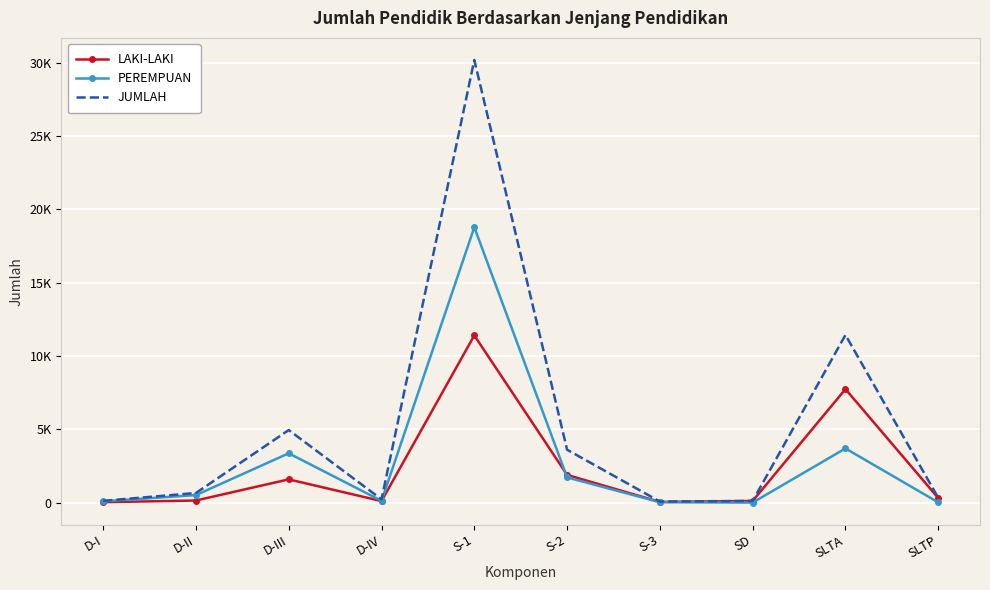

Reading left to right, transcribe all the data shown in this chart.

LAKI-LAKI: D-I=31	D-II=144	D-III=1585	D-IV=104	S-1=11409	S-2=1889	S-3=47	SD=114	SLTA=7744	SLTP=311
PEREMPUAN: D-I=89	D-II=513	D-III=3365	D-IV=120	S-1=18789	S-2=1721	S-3=25	SD=2	SLTA=3696	SLTP=16
JUMLAH: D-I=120	D-II=657	D-III=4950	D-IV=224	S-1=30198	S-2=3610	S-3=72	SD=116	SLTA=11440	SLTP=327